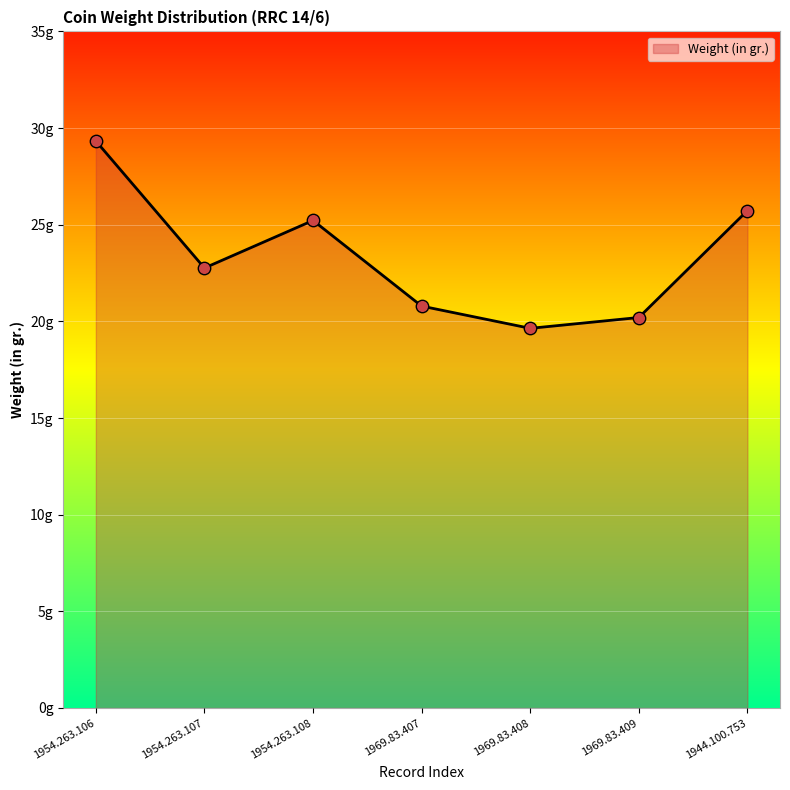

Approximately how many times larger is the value at 1954.263.107 compared to 1969.83.407?

1.1